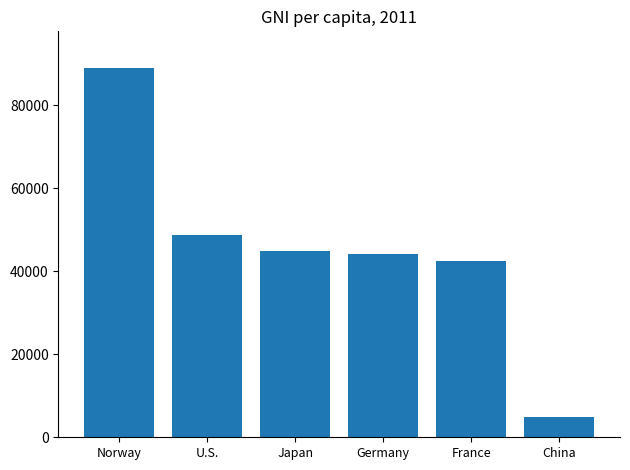

Reading right to left, list all the values displayed in this chart.

China=4940	France=42420	Germany=44230	Japan=44900	U.S.=48620	Norway=88870